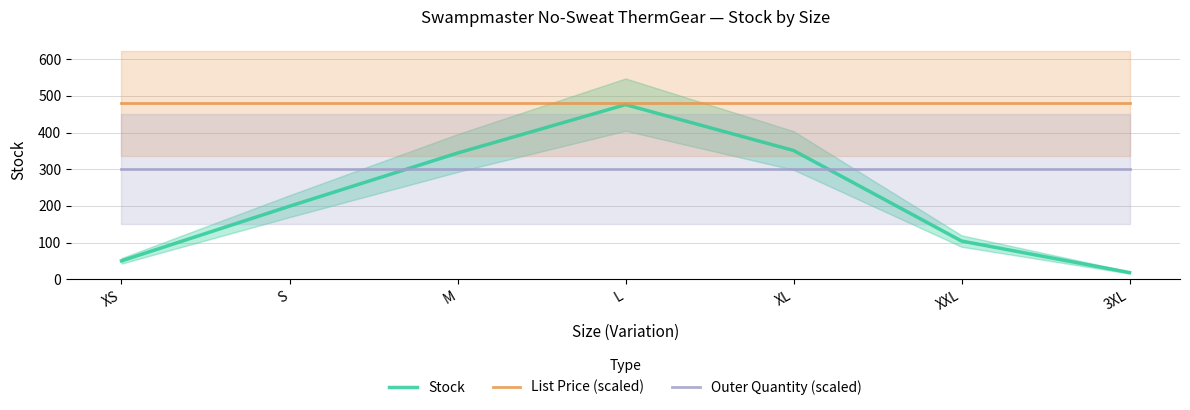

Reading right to left, list all the values displayed in this chart.

Stock: 3XL=18.0	XXL=104.0	XL=351.0	L=476.0	M=344.0	S=199.0	XS=50.0
List Price (scaled): 3XL=479.2	XXL=479.2	XL=479.2	L=479.2	M=479.2	S=479.2	XS=479.2
Outer Quantity (scaled): 3XL=300.0	XXL=300.0	XL=300.0	L=300.0	M=300.0	S=300.0	XS=300.0